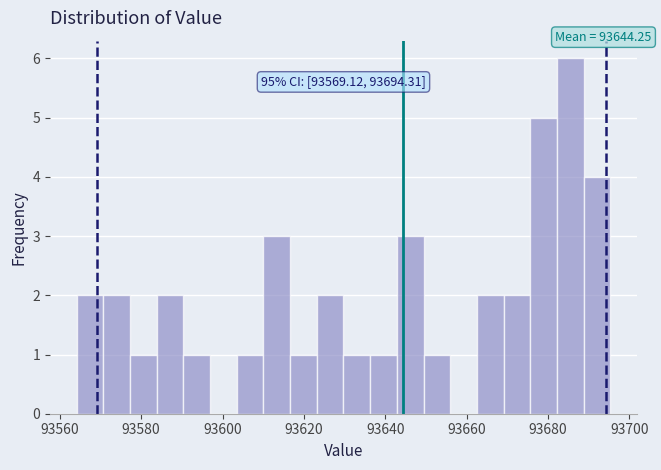

Around what value on the x-axis is the tallest bar? Give the approximate position of its centre, as read against the axis.

93686